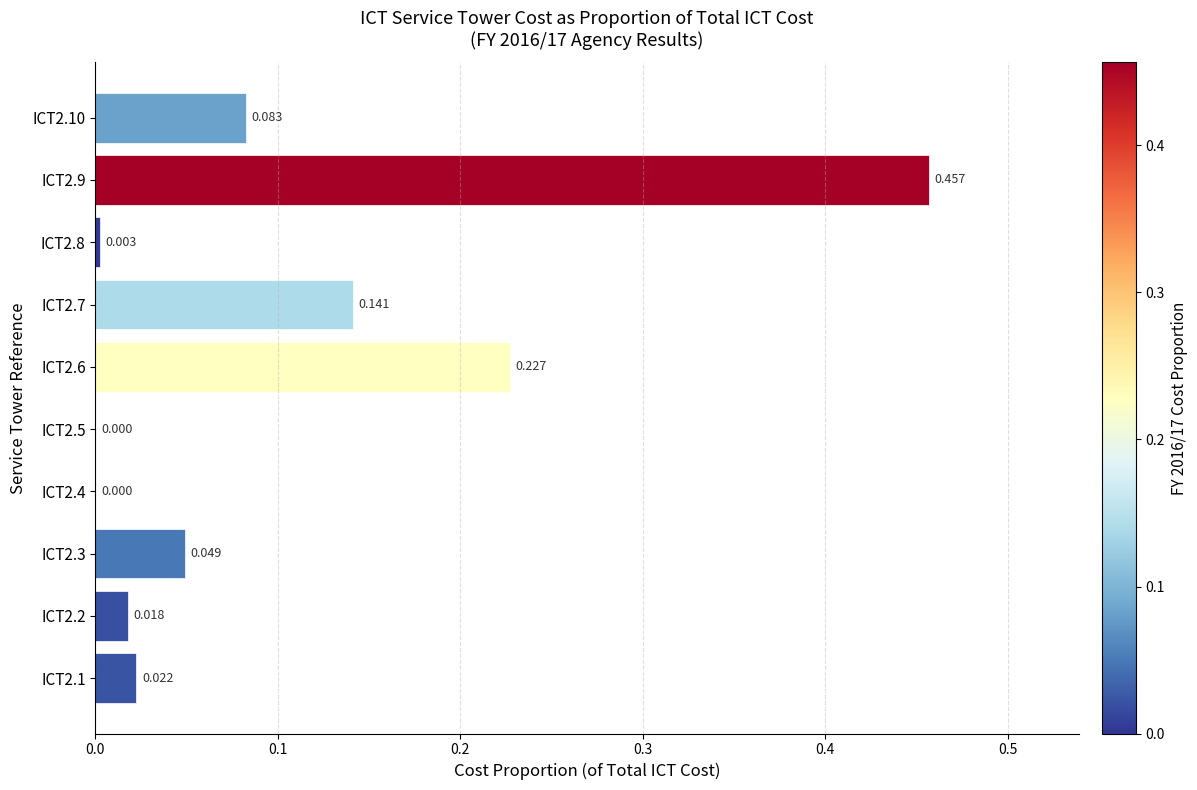

How many positive values are there?

8